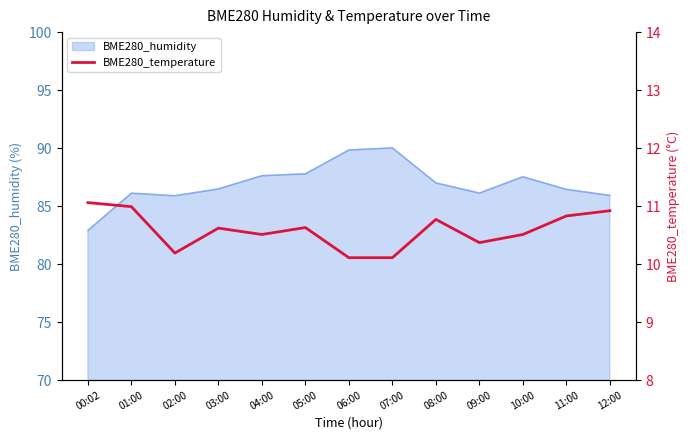

What is the difference between the maximum and second lowest values?

1.0